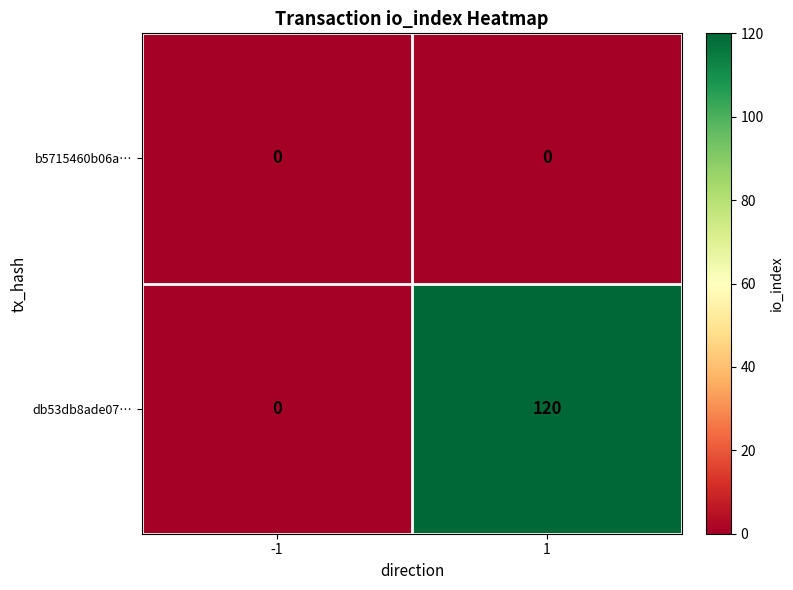

List the series in order of their peak value, lowest first.

b5715460b06a…, db53db8ade07…